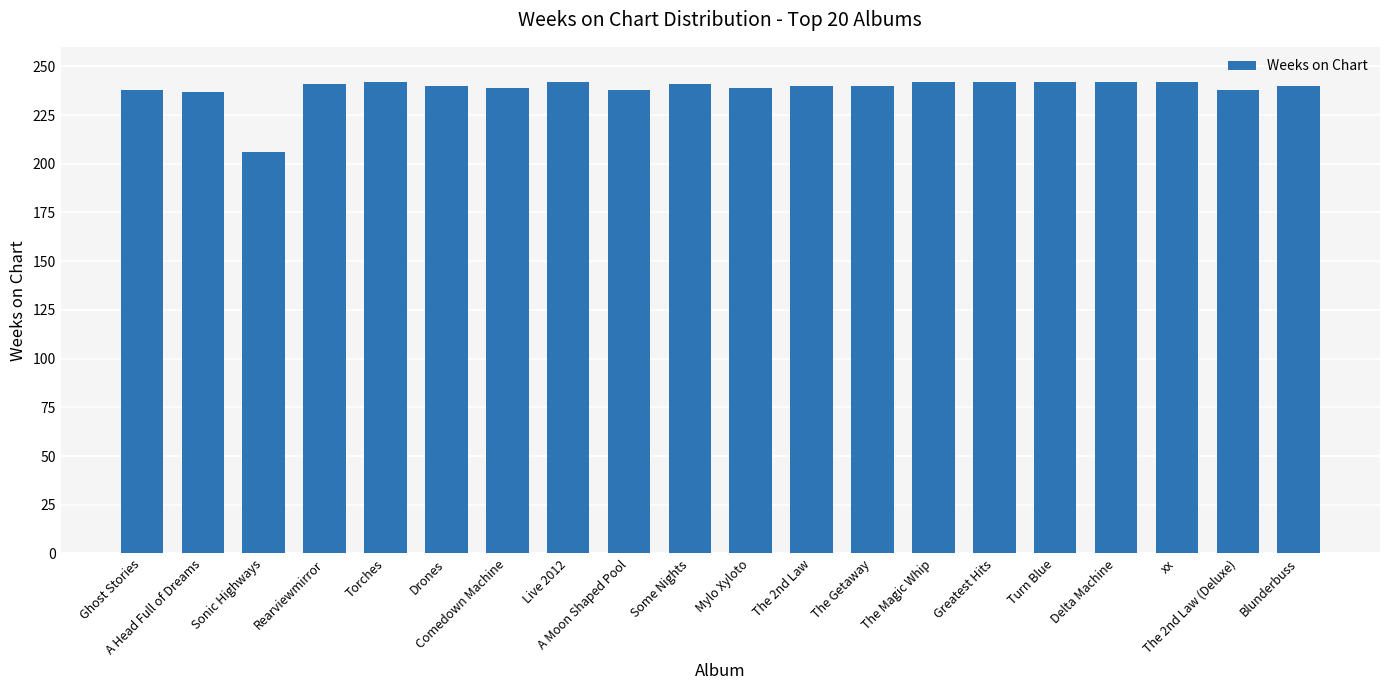

What is the sum of all values?

4771